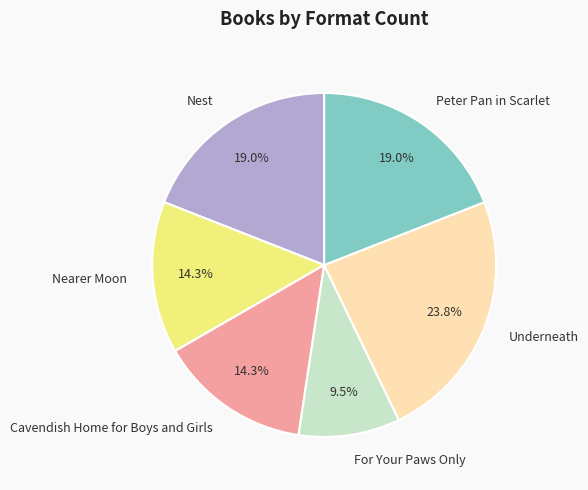

Is there a majority slice in this chart?

No